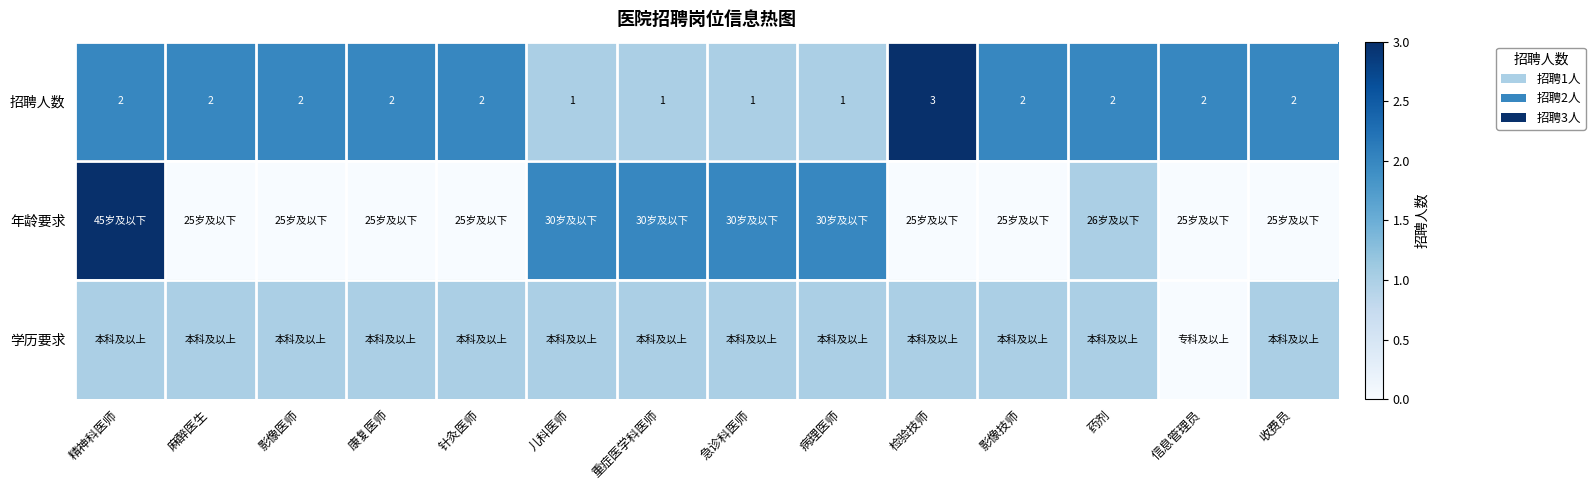

Count the number of data series in this chart.

3